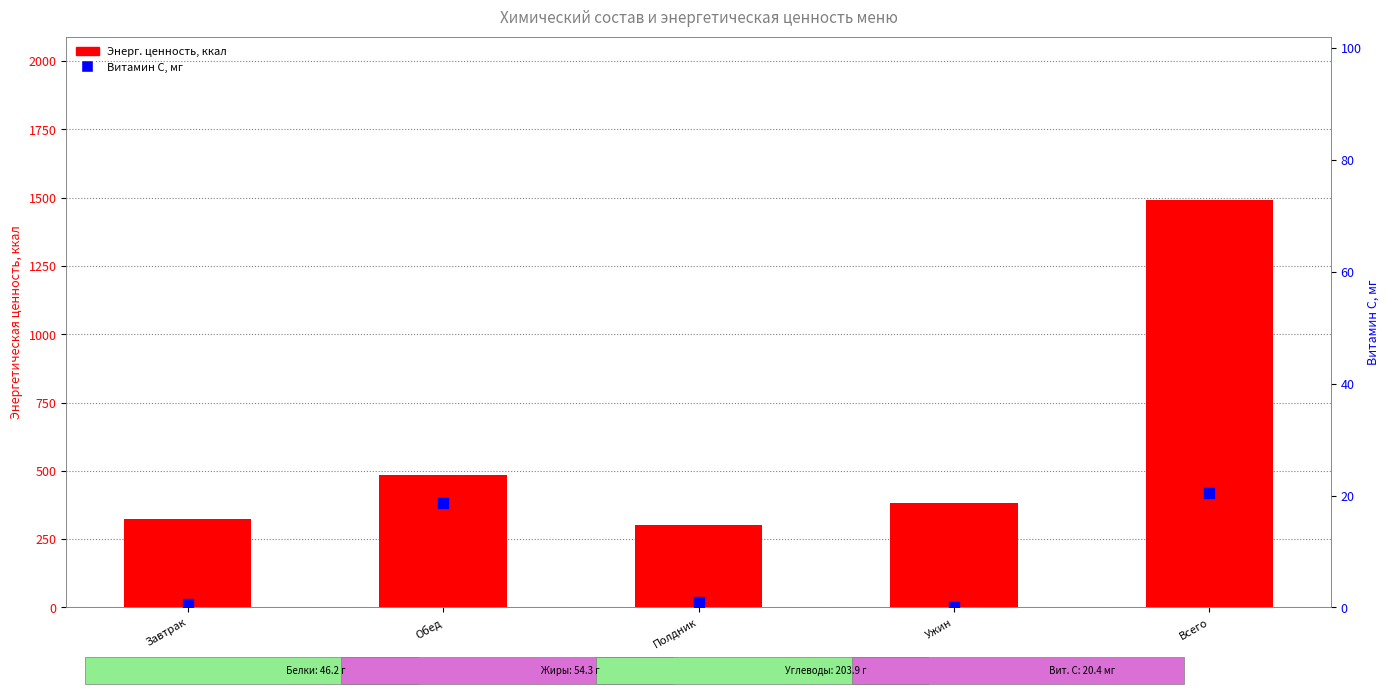

What is the total value across all series at Ужин?

381.8